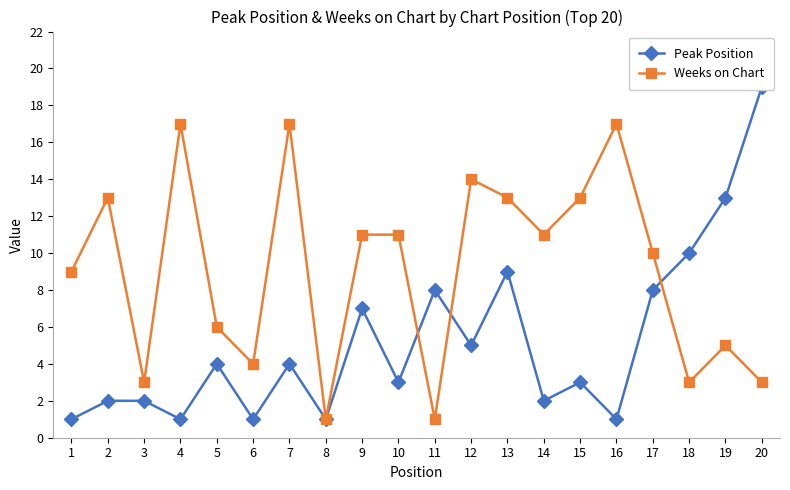

How many times do Weeks on Chart and Peak Position cross each other?

3